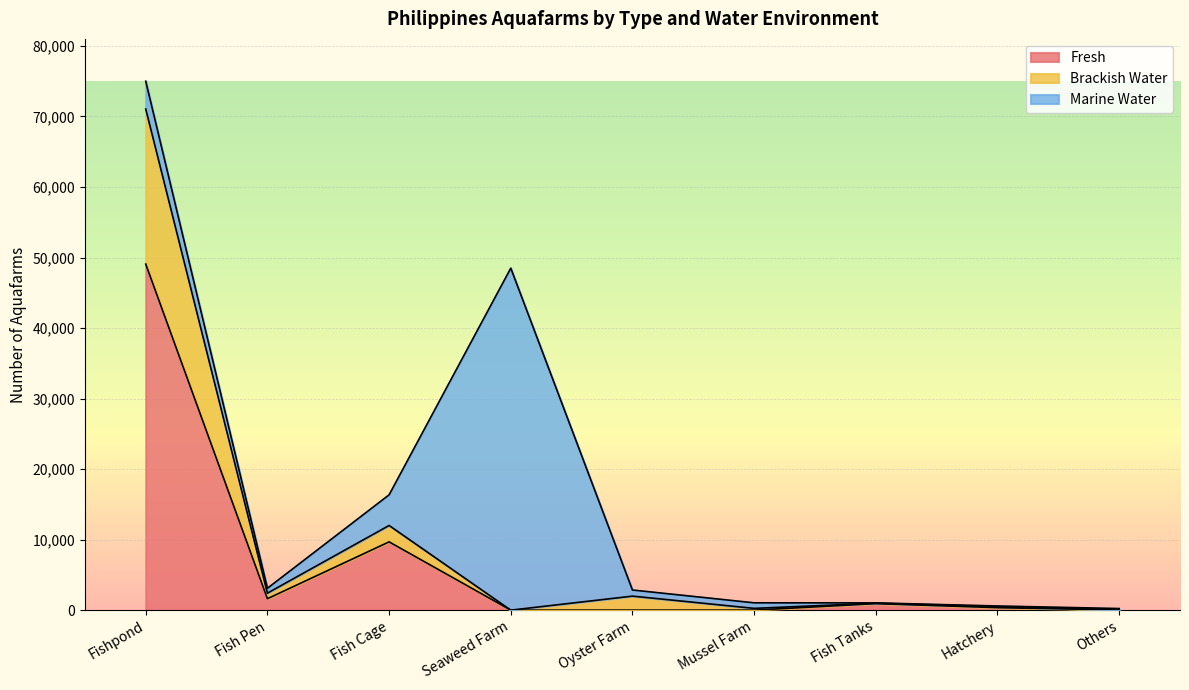

The value of Fresh at Fish Cage is 9683. True or false?

True